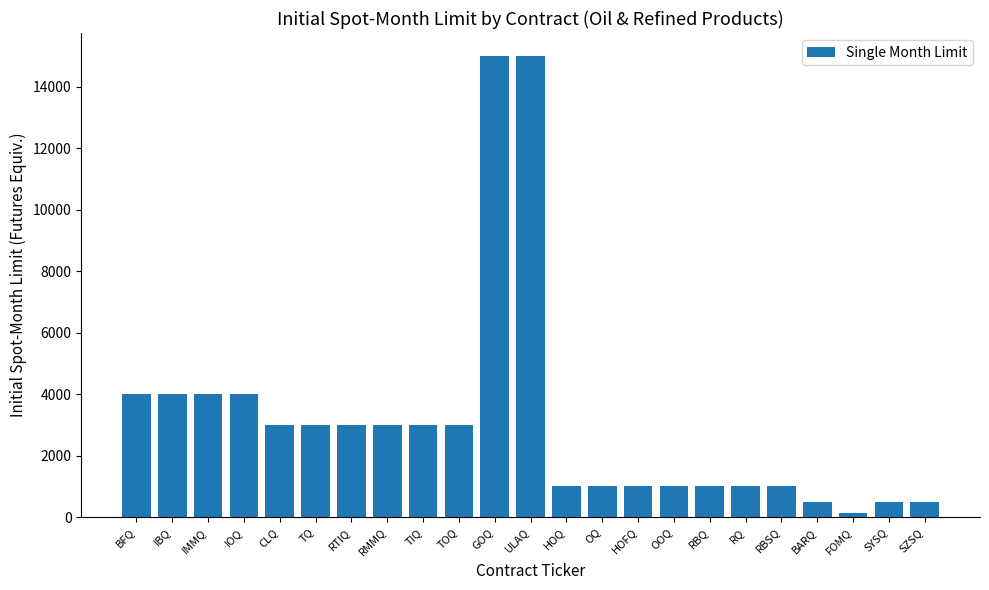

True or false: the data shows 4000 at IOQ.

True